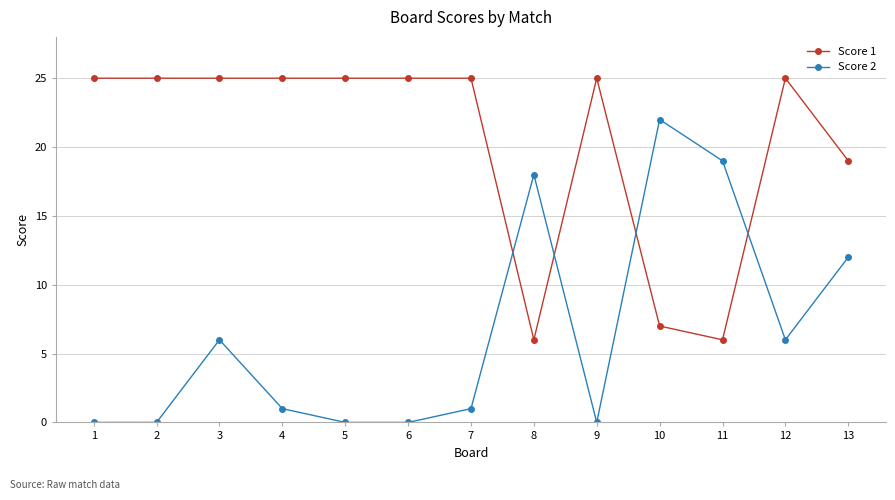

At 1, list the series in order from smallest to largest.

Score 2, Score 1